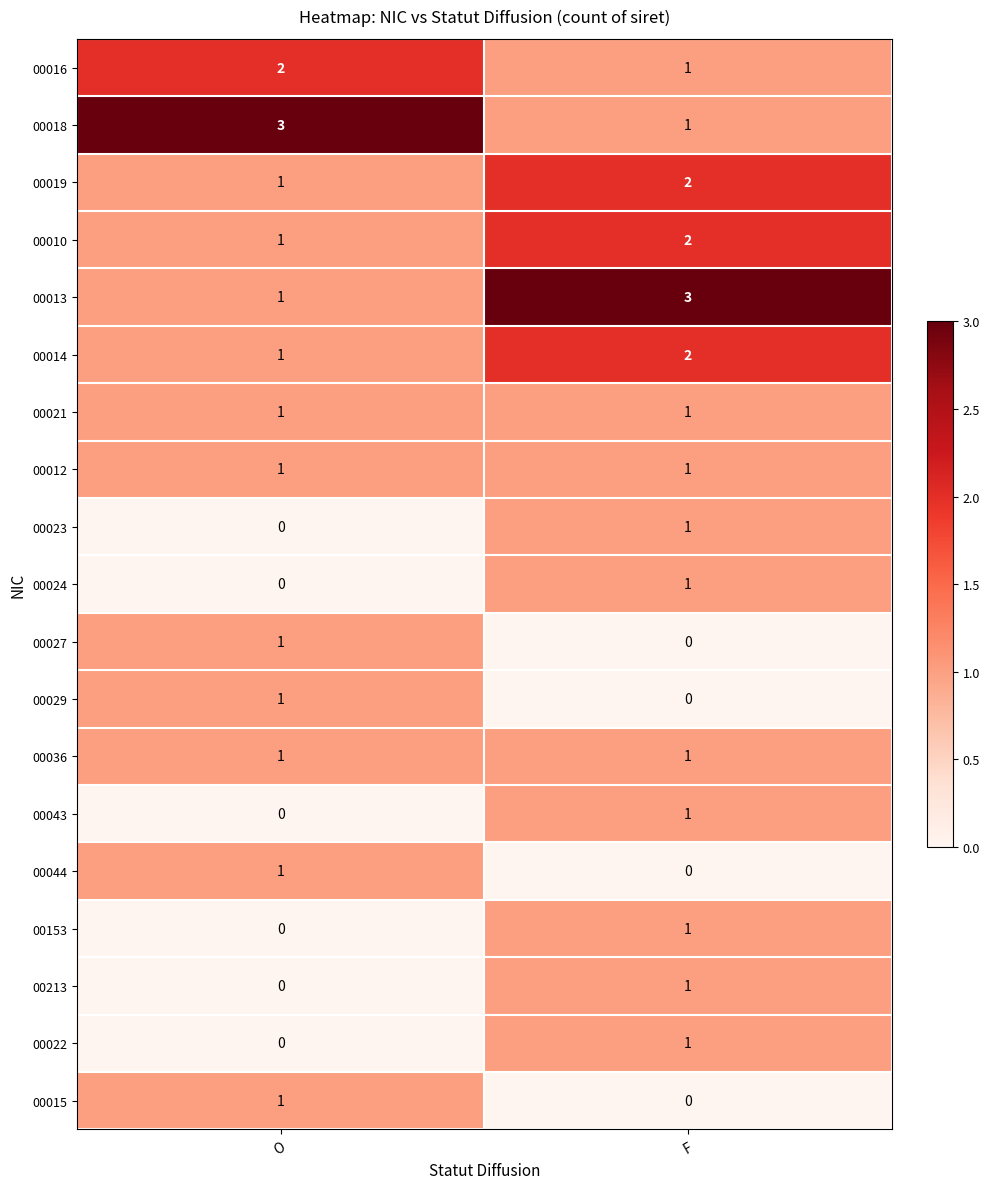

Is it true that 00027 equals 0 at F?

True